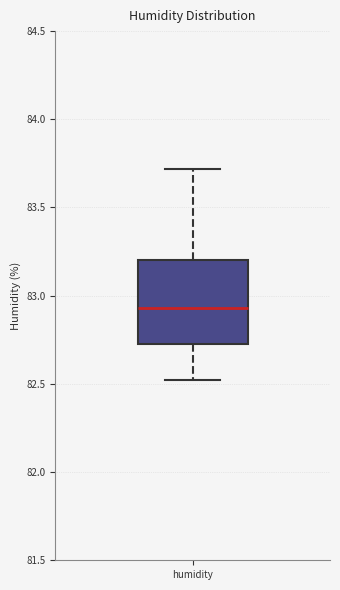

Transcribe this box plot: give where the median line is, the range the box spans, and where the two whiskers end, as read against the y-axis. The values are not printed on the chart, so give them approximately, as read against the axis.

median 82.95, box 82.75 to 83.20, whiskers 82.50 to 83.70